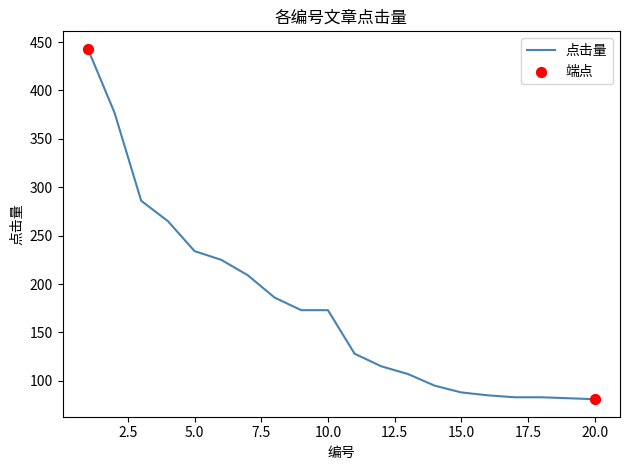

What is the maximum value shown in the chart?

443